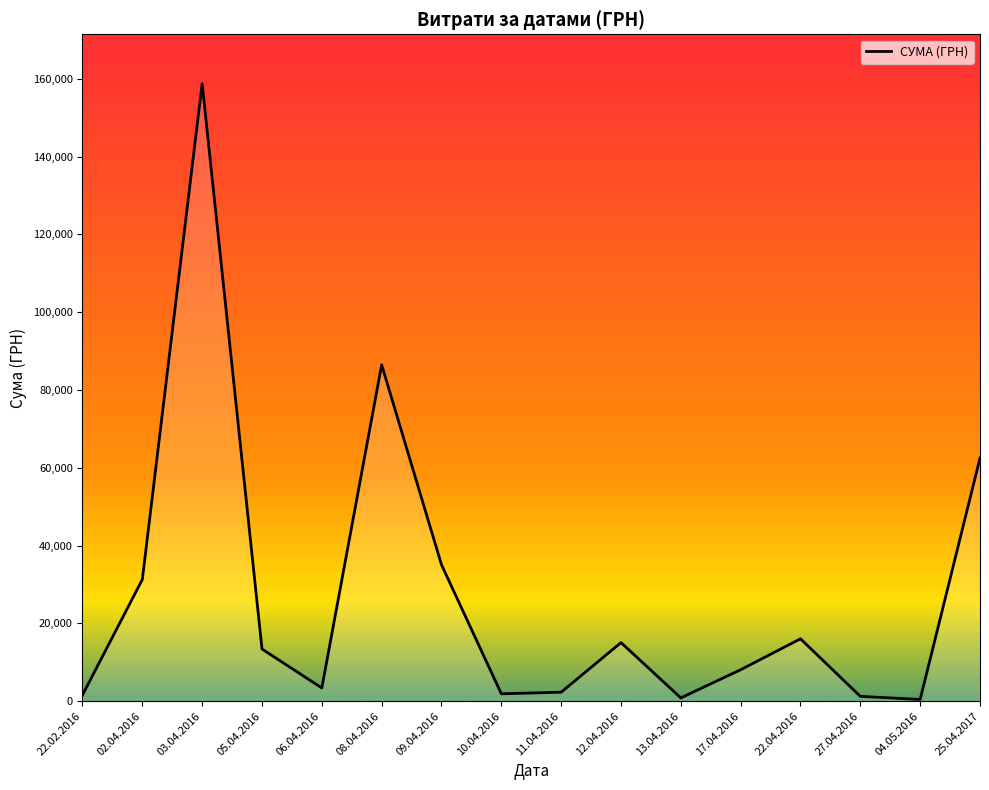

How many lines are shown in the chart?

1